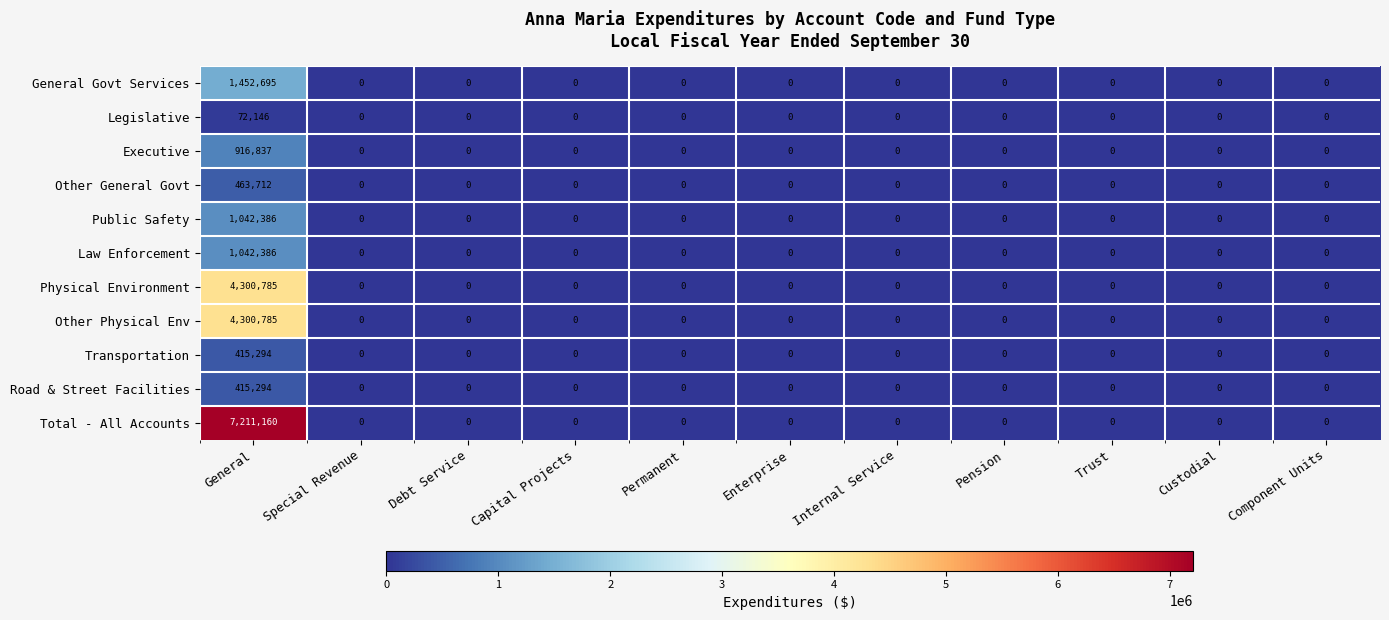

What is the greatest value displayed?

7211160